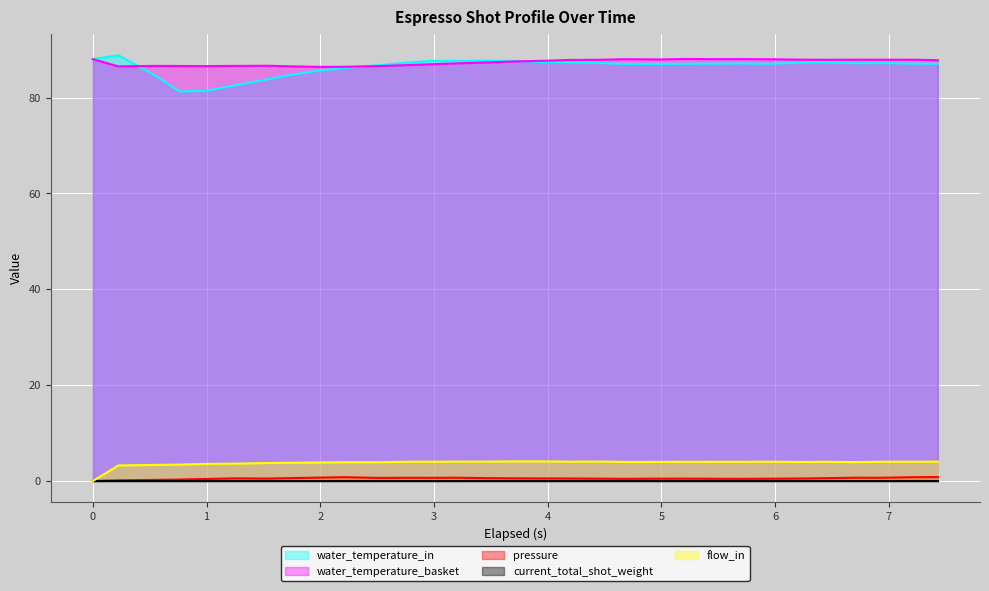

What is the greatest value displayed?

88.8